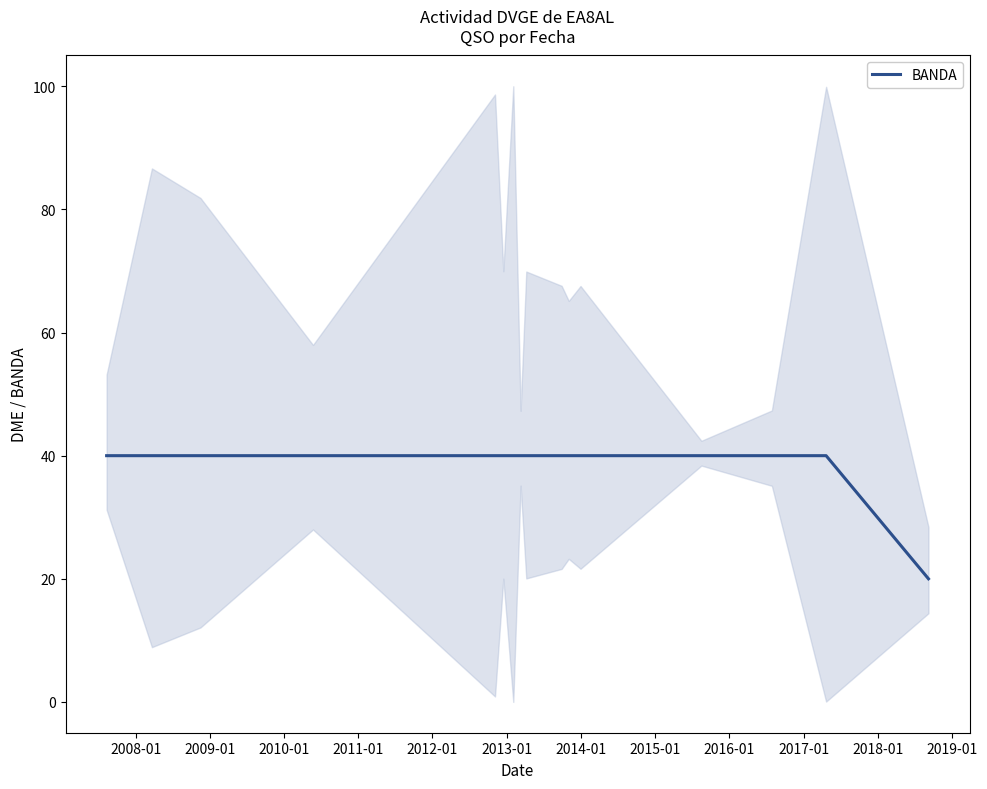

What is the highest value of the BANDA series?

40